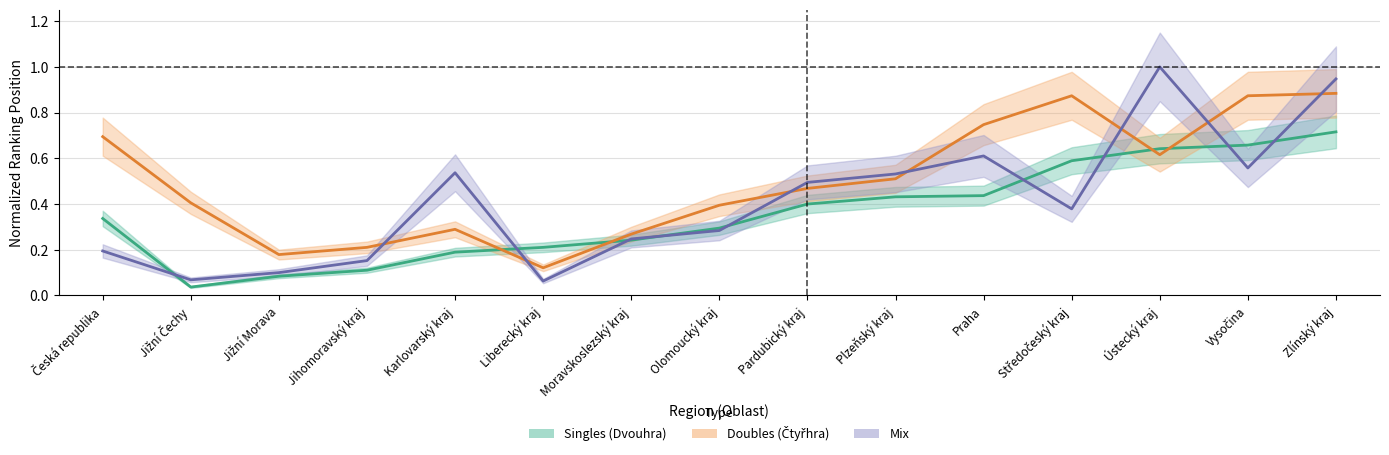

What is the difference between the highest and lowest values at Liberecký kraj?

0.1